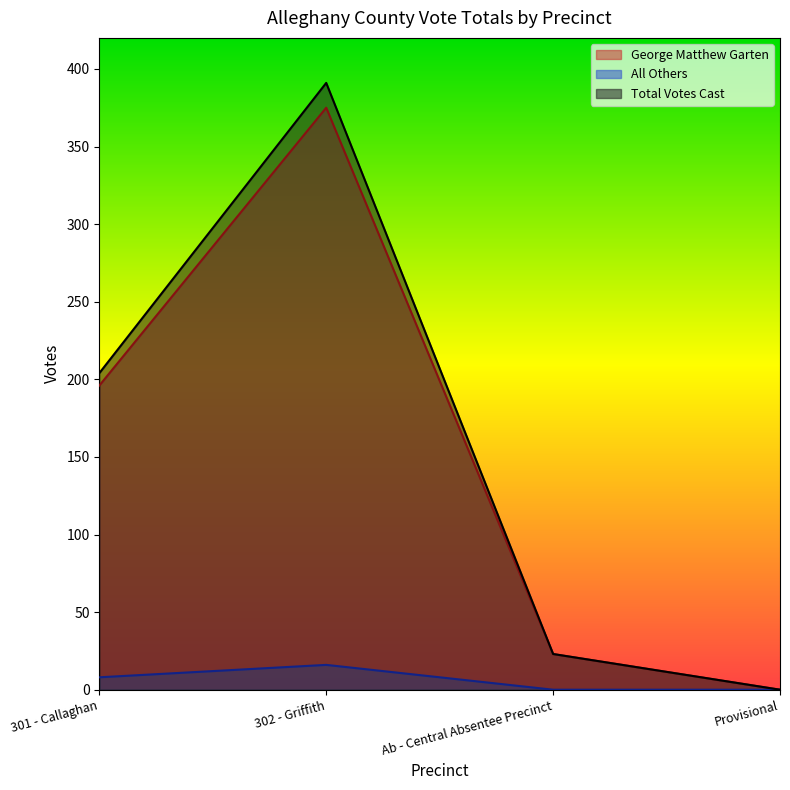

Which series changed the most between 301 - Callaghan and Provisional?

Total Votes Cast